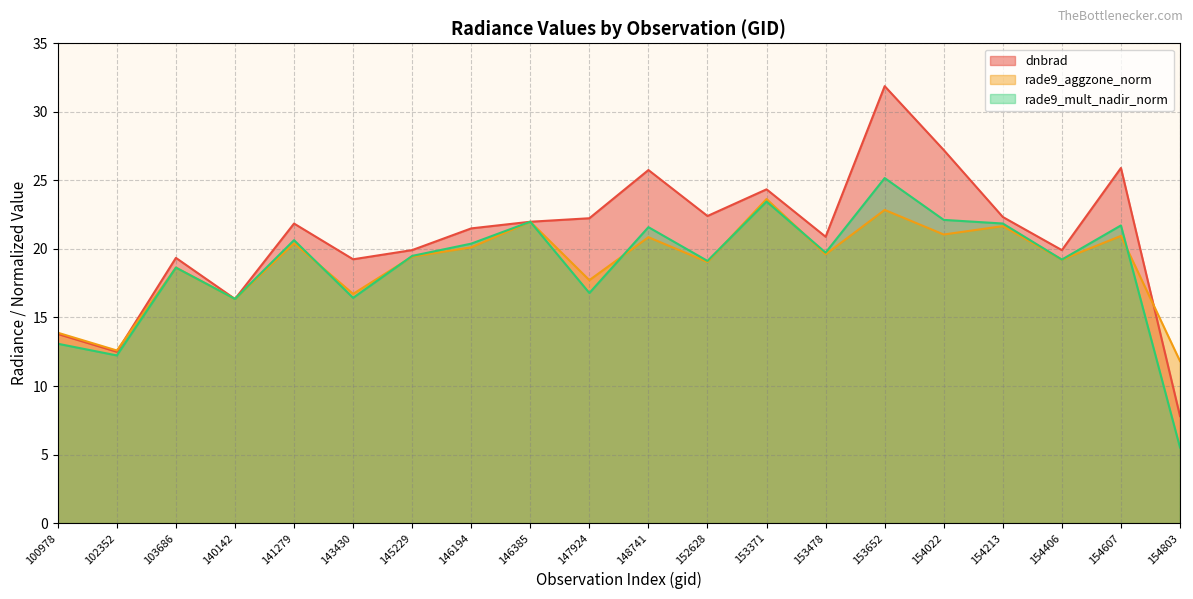

What are all the series names shown in the legend?

dnbrad, rade9_aggzone_norm, rade9_mult_nadir_norm